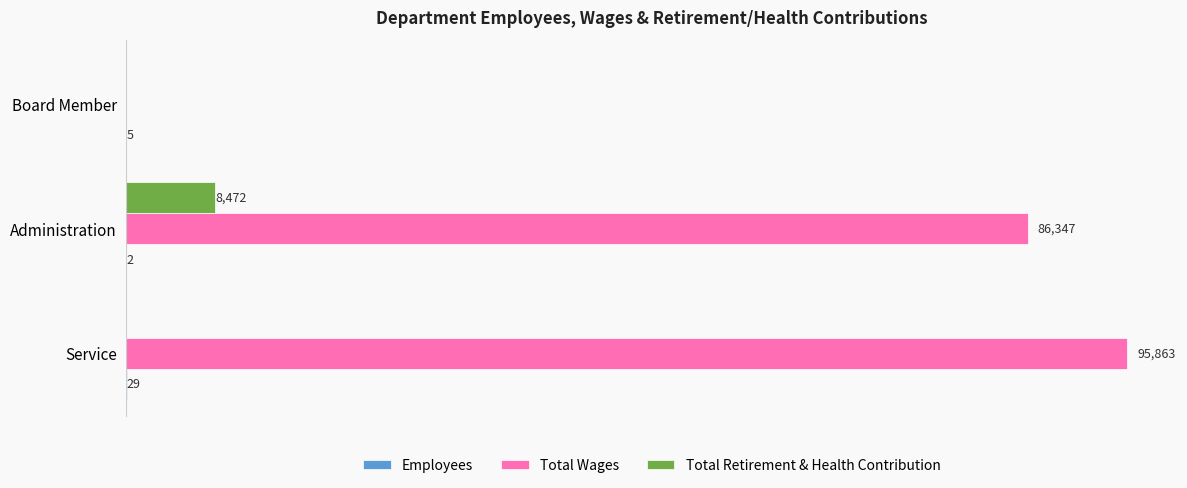

Between Administration and Board Member, which series saw the biggest shift?

Total Wages